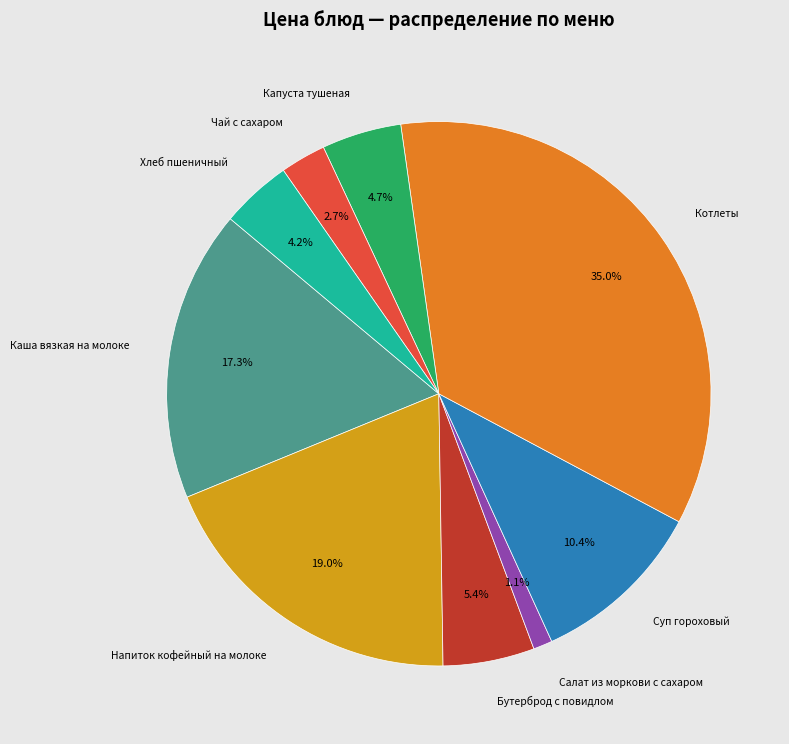

Does any single category account for the majority?

No